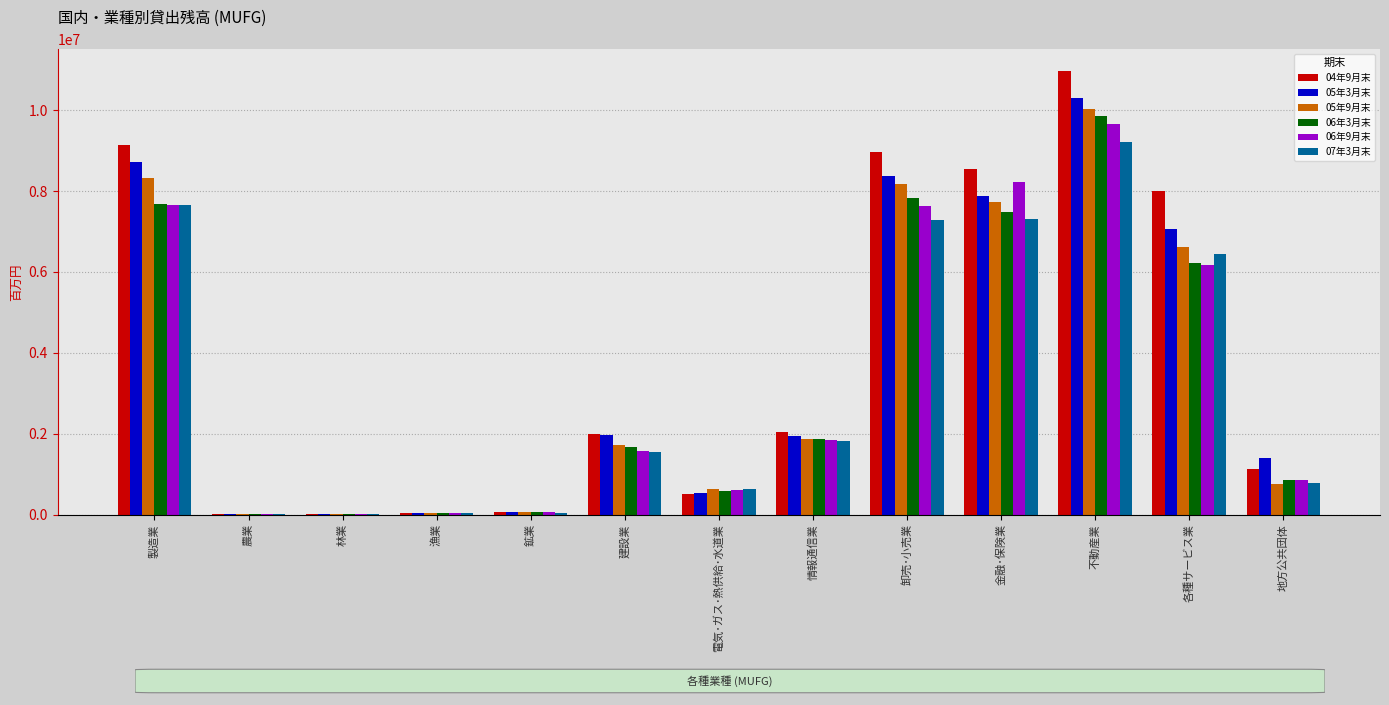

At which category is the sum across all series the highest?

不動産業